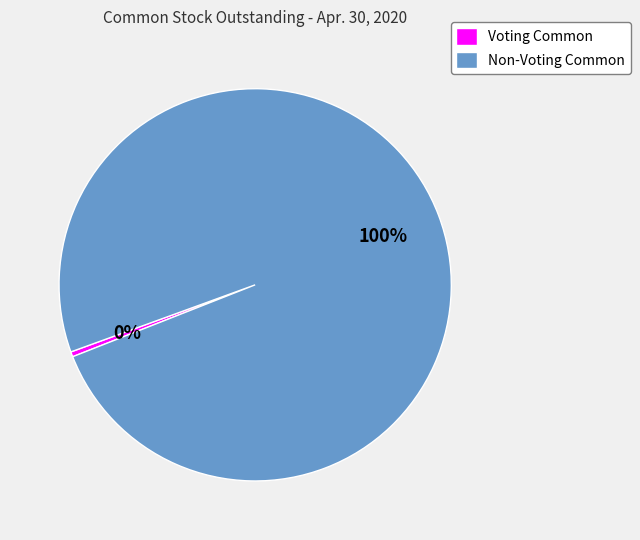

How many slices are in this pie chart?

2